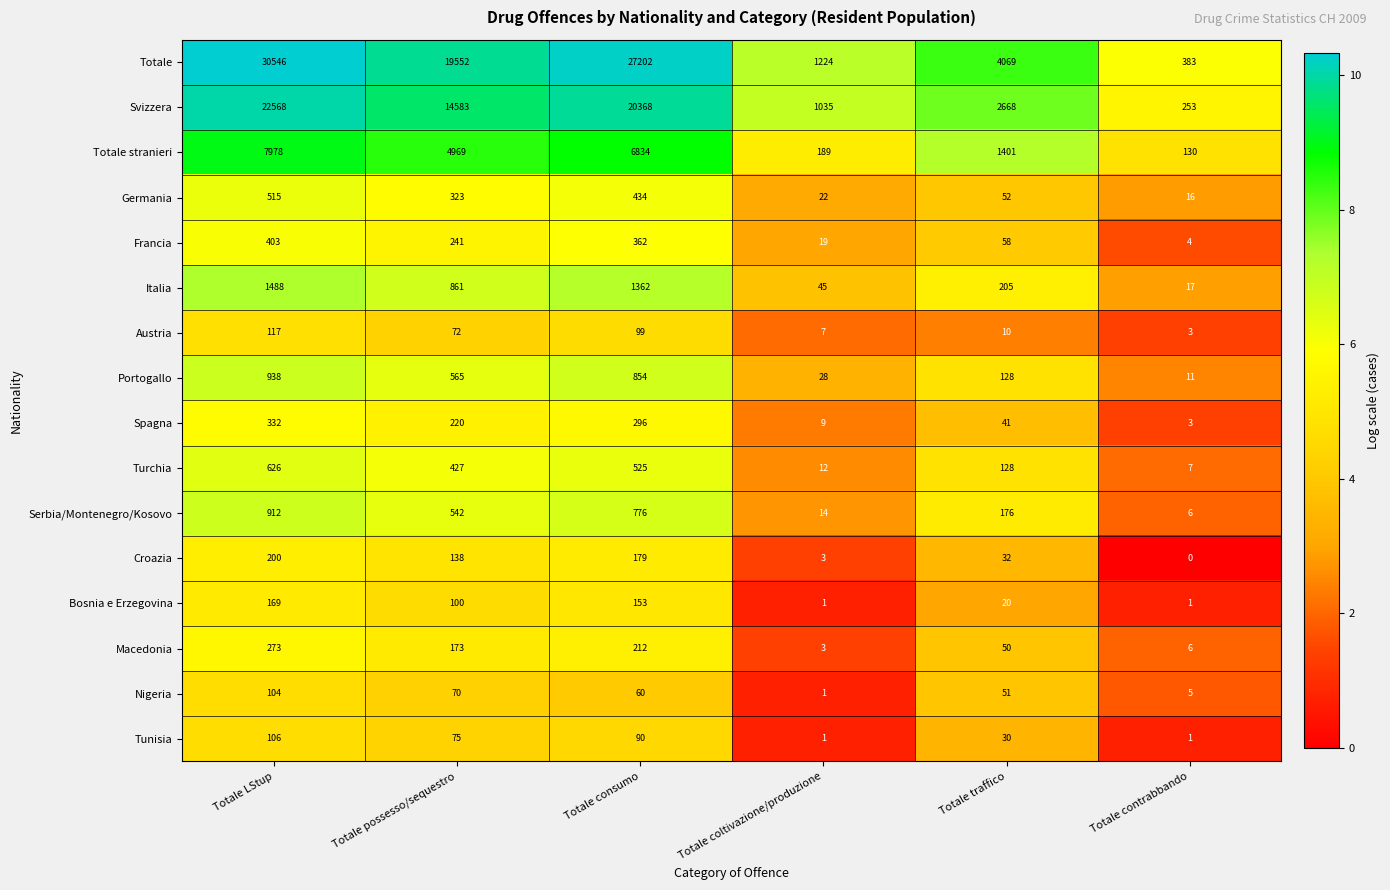

What is the spread (max minus min) of values at Totale traffico?

4059